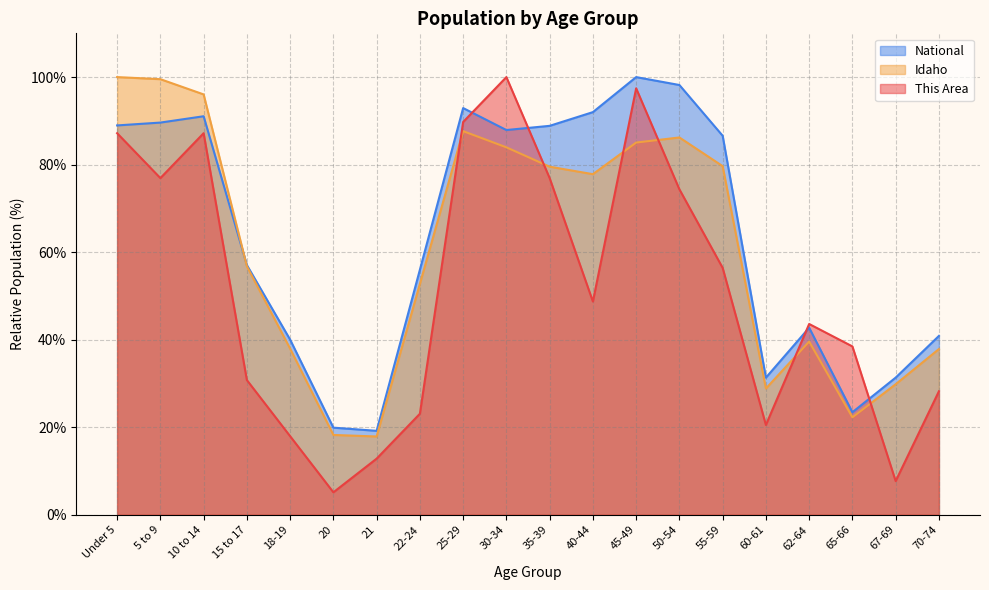

How many data points in This Area are less than 48?

10